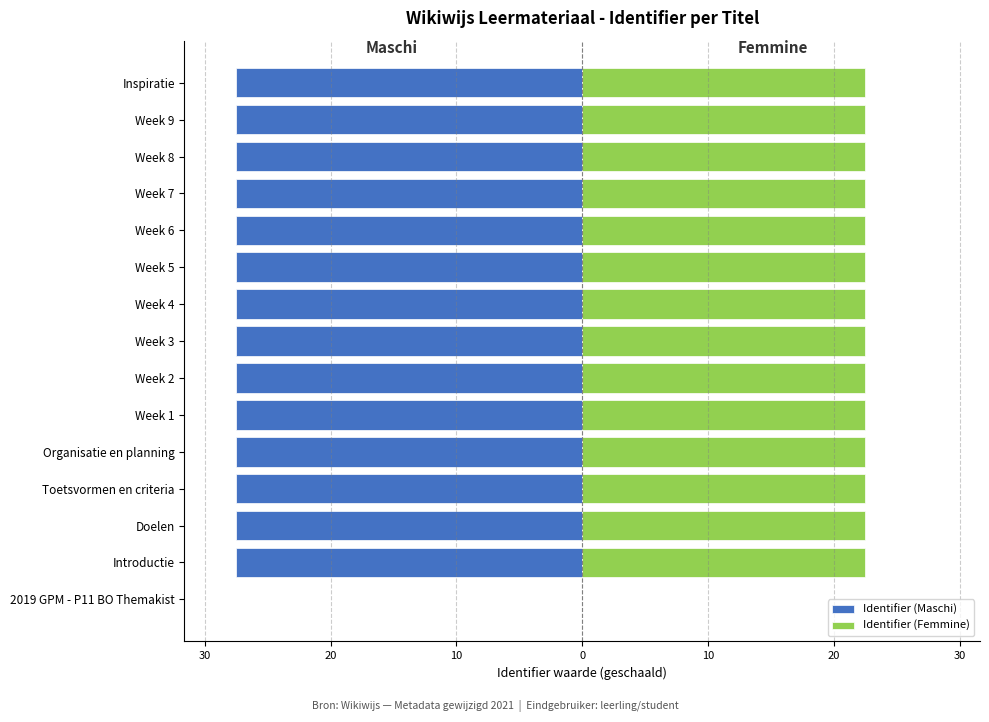

Is it true that Identifier (Maschi) equals -27.5 at Week 8?

True